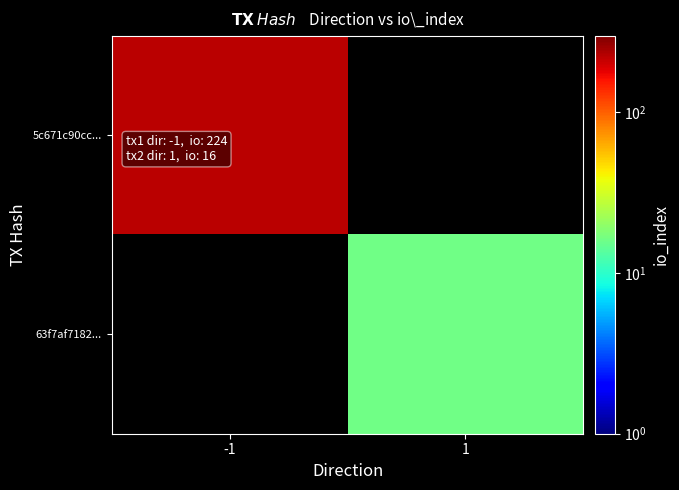

What is the approximate value of 5c671c90cc... at -1?

224.0